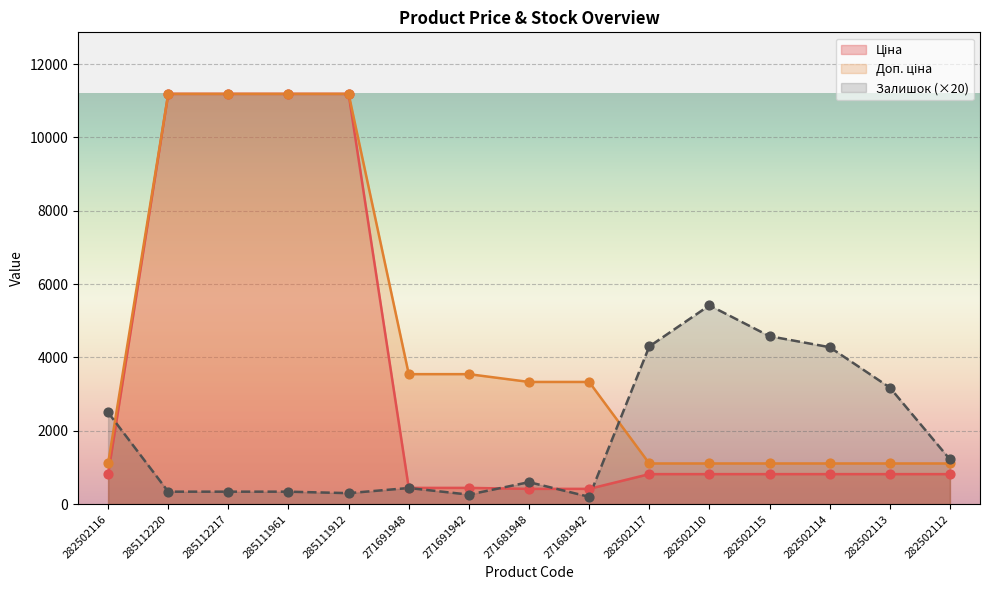

At which category is the sum across all series the highest?

285112220